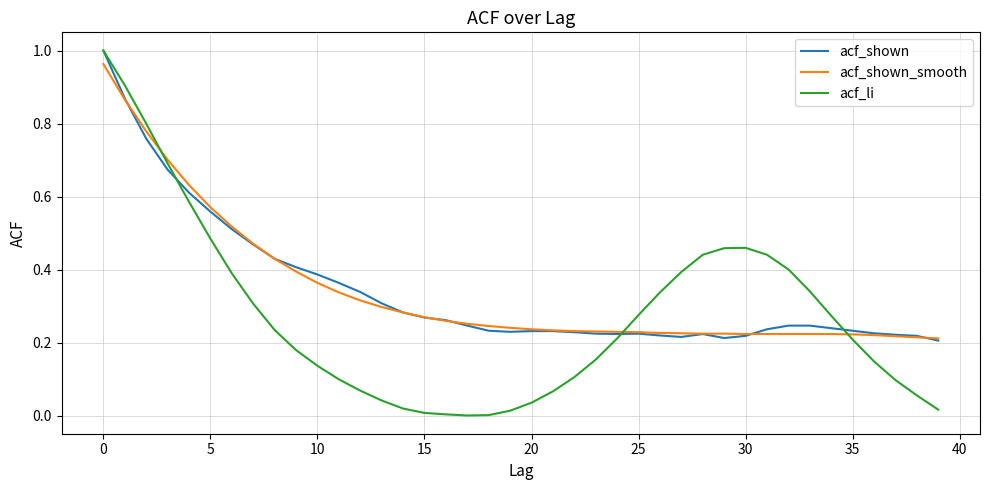

Which series has the widest spread of values?

acf_li